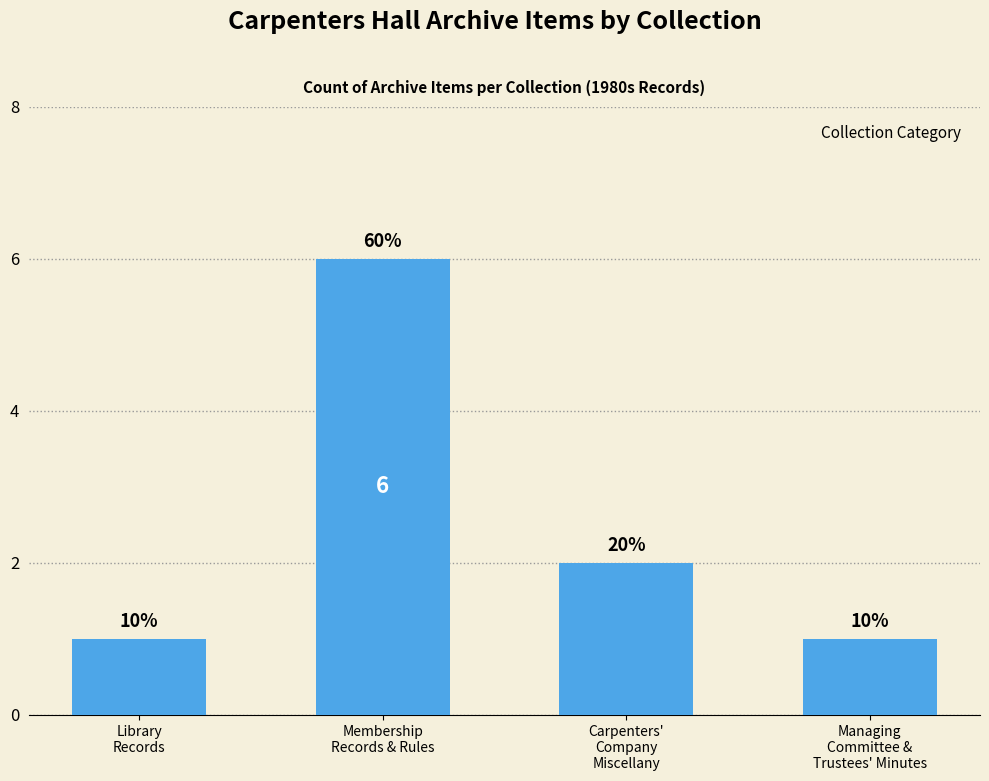

What is the change in value from Membership
Records & Rules to Carpenters'
Company
Miscellany?

-4